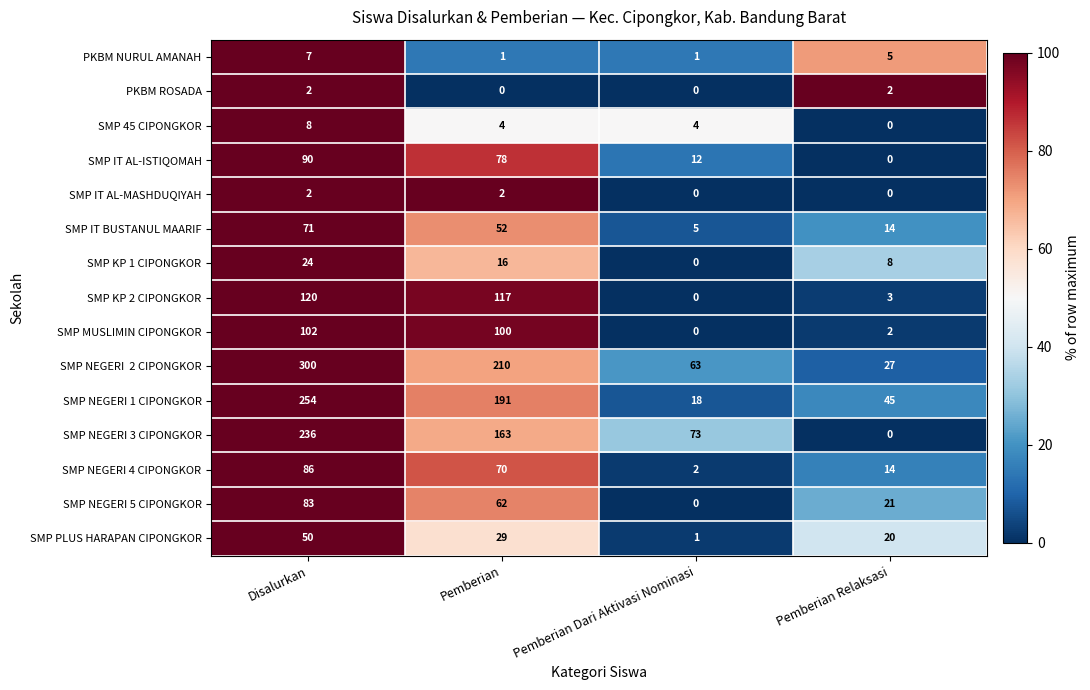

What is the spread (max minus min) of values at Disalurkan?

298